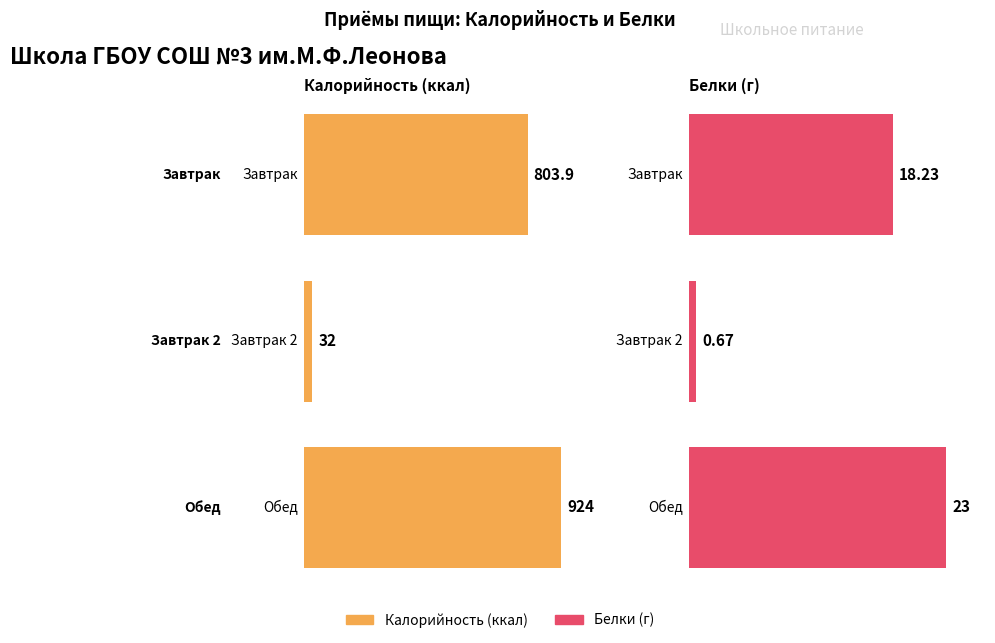

What is the maximum value shown in the chart?

924.0